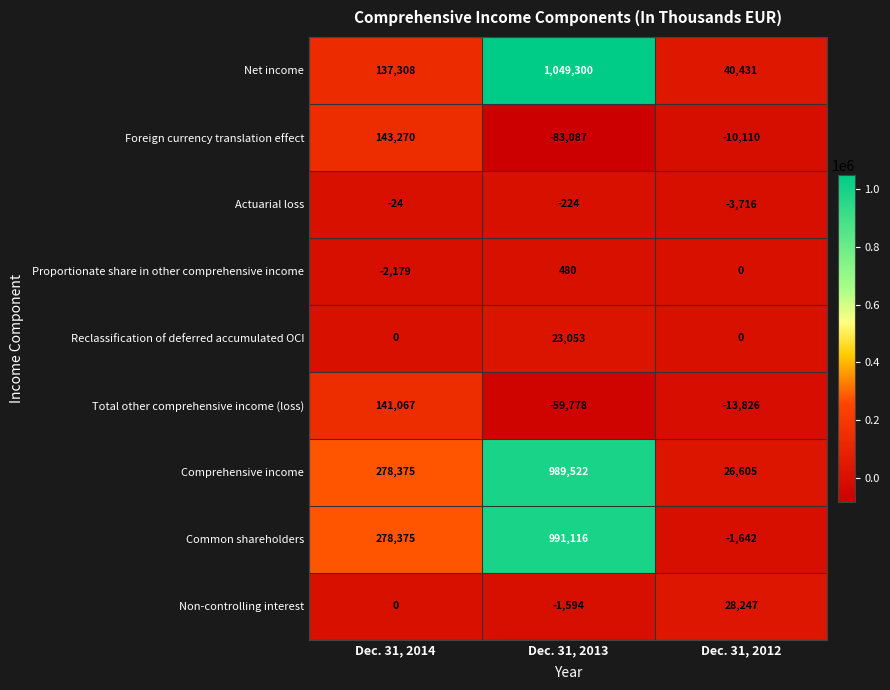

Where is Comprehensive income nearest to the value 508063?

Dec. 31, 2014